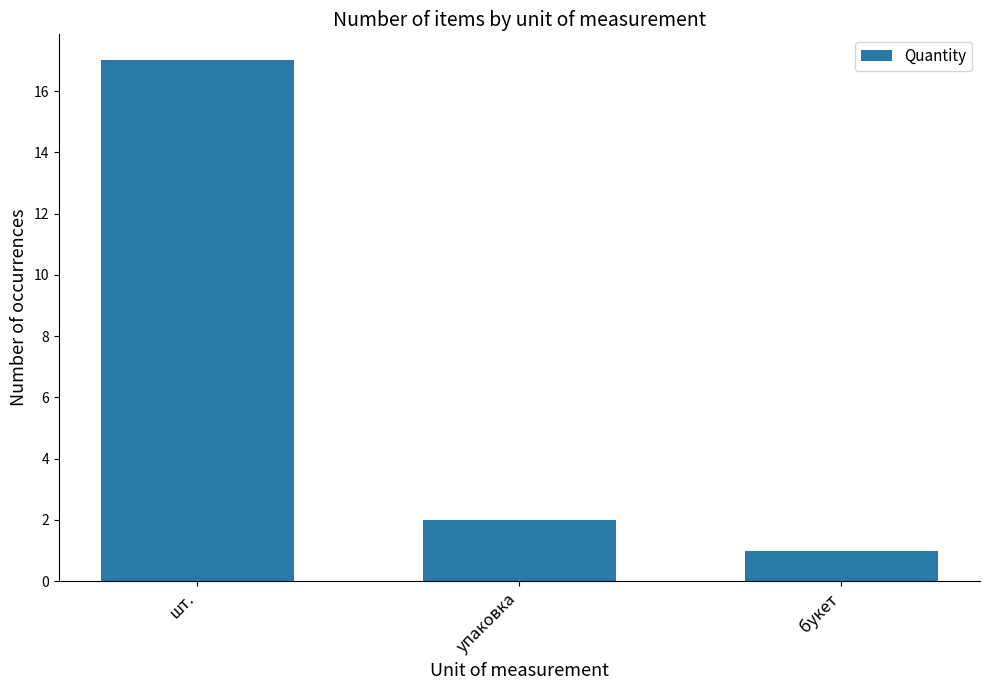

What is the minimum value shown in the chart?

1